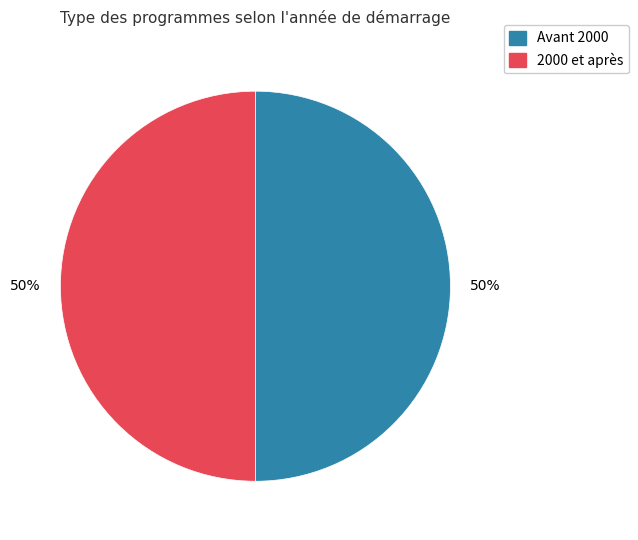

To the nearest percent, what is the average slice percentage?

50%